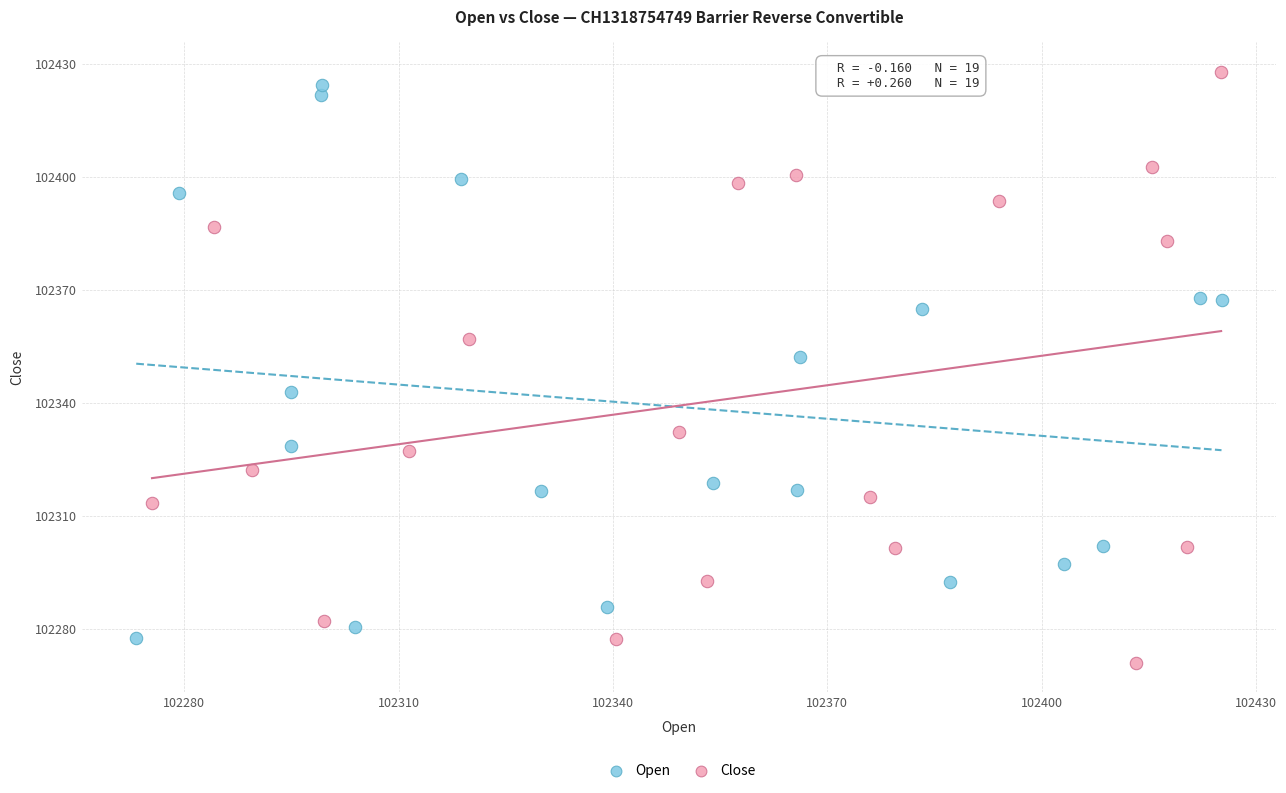

Which series contains the lowest Y value?

Close